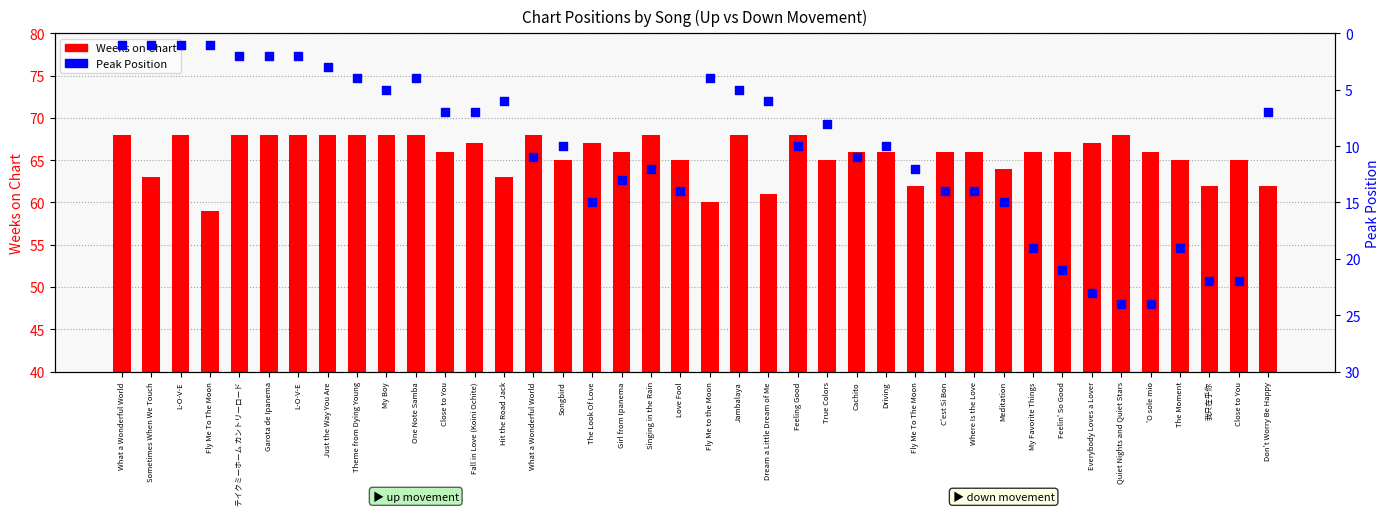

Which series reaches the minimum Y coordinate?

Peak Position